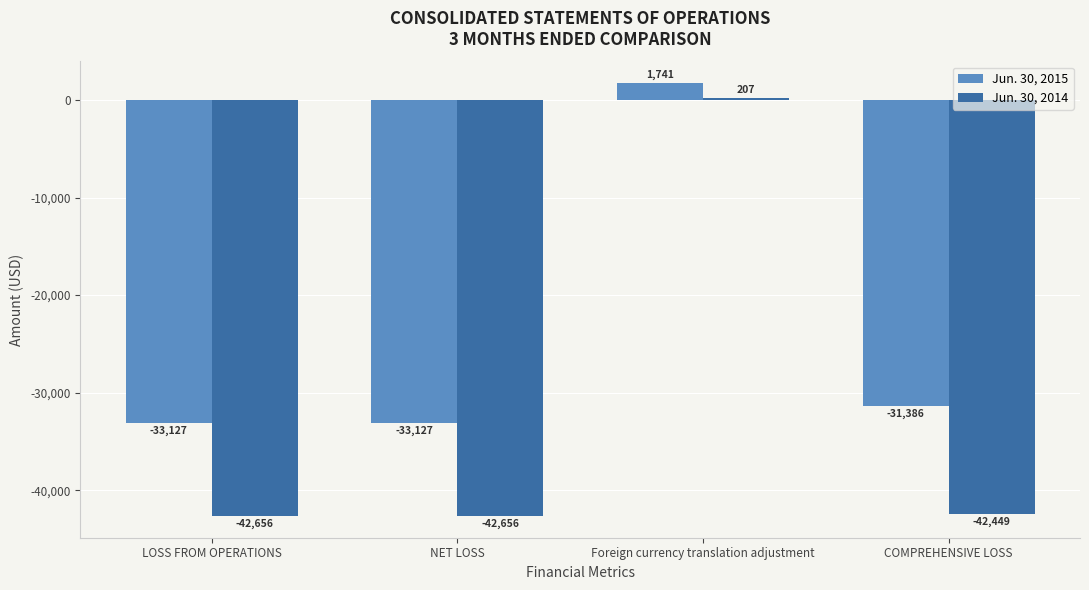

At which label does Jun. 30, 2014 first exceed -42449?

Foreign currency translation adjustment